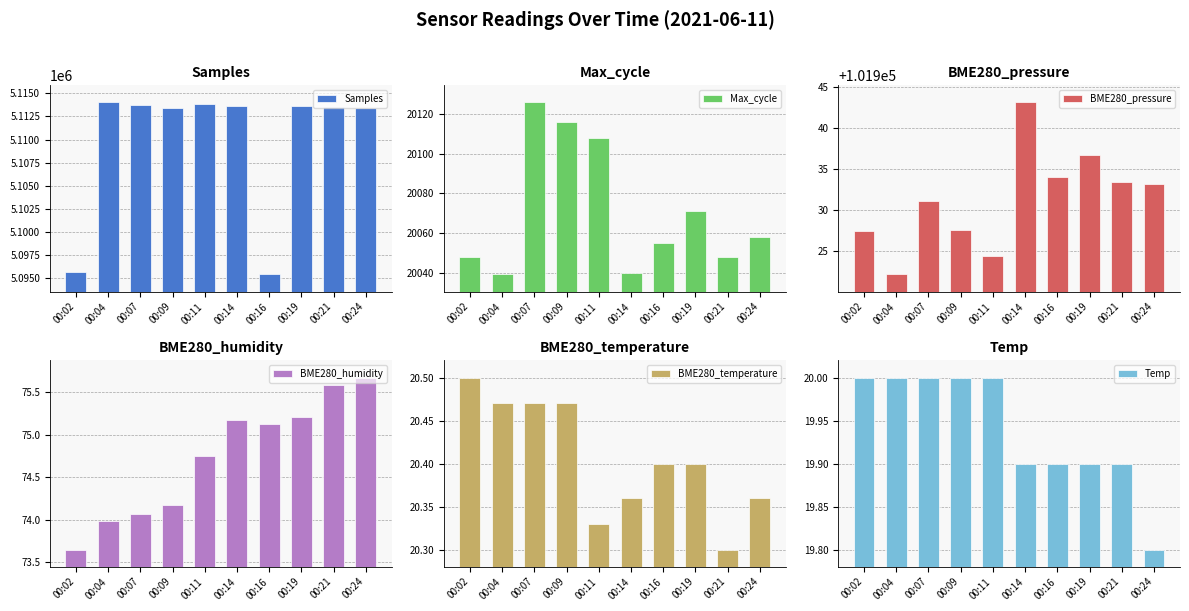

Reading left to right, transcribe all the data shown in this chart.

Samples: 5095684.0	5114008.0	5113765.0	5113433.0	5113793.0	5113578.0	5095426.0	5113631.0	5113540.0	5113450.0
Max_cycle: 20048.0	20039.0	20126.0	20116.0	20108.0	20040.0	20055.0	20071.0	20048.0	20058.0
BME280_pressure: 101927.5	101922.2	101931.2	101927.6	101924.4	101943.1	101934.1	101936.8	101933.4	101933.2
BME280_humidity: 73.7	74.0	74.1	74.2	74.8	75.2	75.1	75.2	75.6	75.7
BME280_temperature: 20.5	20.5	20.5	20.5	20.3	20.4	20.4	20.4	20.3	20.4
Temp: 20.0	20.0	20.0	20.0	20.0	19.9	19.9	19.9	19.9	19.8